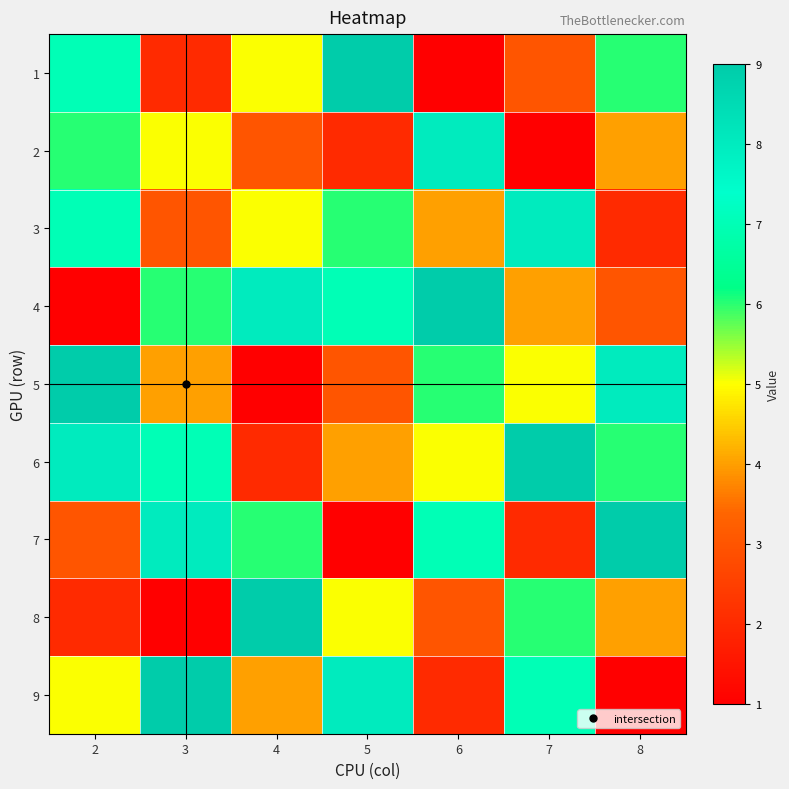

Reading left to right, extract all data points from this chart.

1: 2=7	3=2	4=5	5=9	6=1	7=3	8=6
2: 2=6	3=5	4=3	5=2	6=8	7=1	8=4
3: 2=7	3=3	4=5	5=6	6=4	7=8	8=2
4: 2=1	3=6	4=8	5=7	6=9	7=4	8=3
5: 2=9	3=4	4=1	5=3	6=6	7=5	8=8
6: 2=8	3=7	4=2	5=4	6=5	7=9	8=6
7: 2=3	3=8	4=6	5=1	6=7	7=2	8=9
8: 2=2	3=1	4=9	5=5	6=3	7=6	8=4
9: 2=5	3=9	4=4	5=8	6=2	7=7	8=1